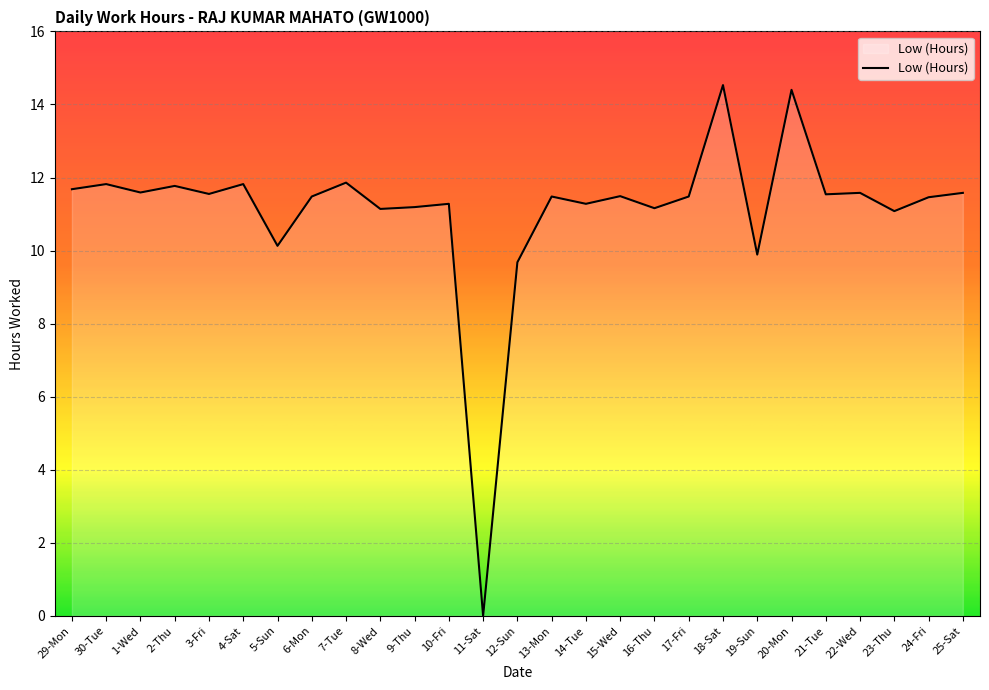

True or false: the data shows 17.6 at 14-Tue.

False